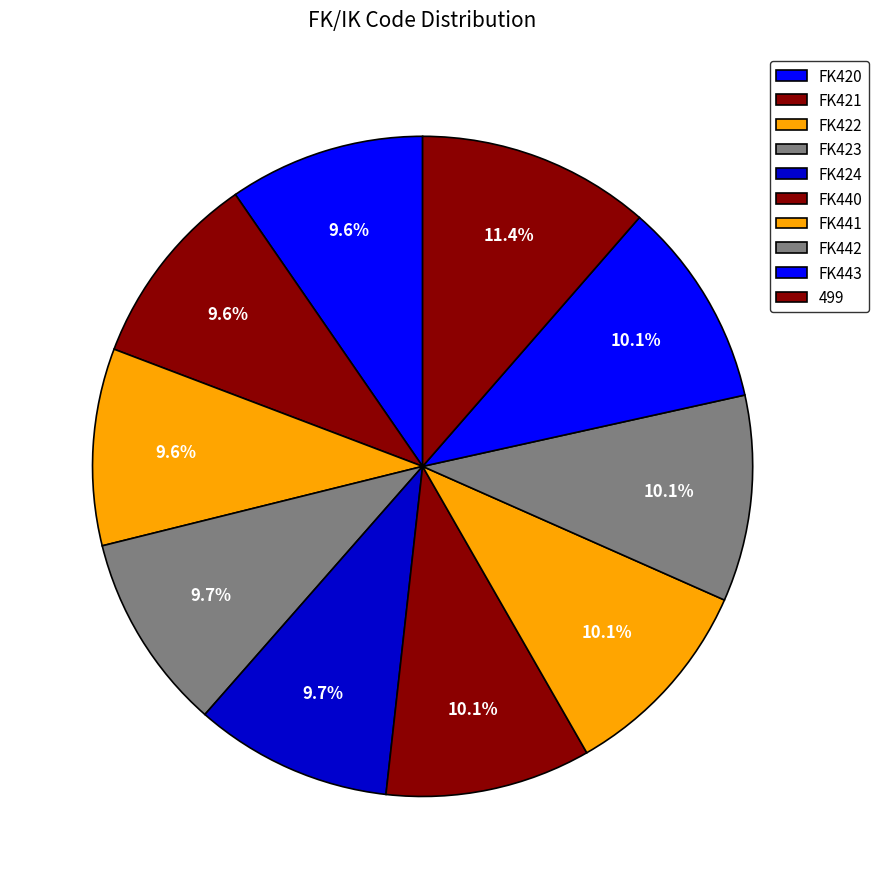

Does FK440 account for over 50% of the chart?

No